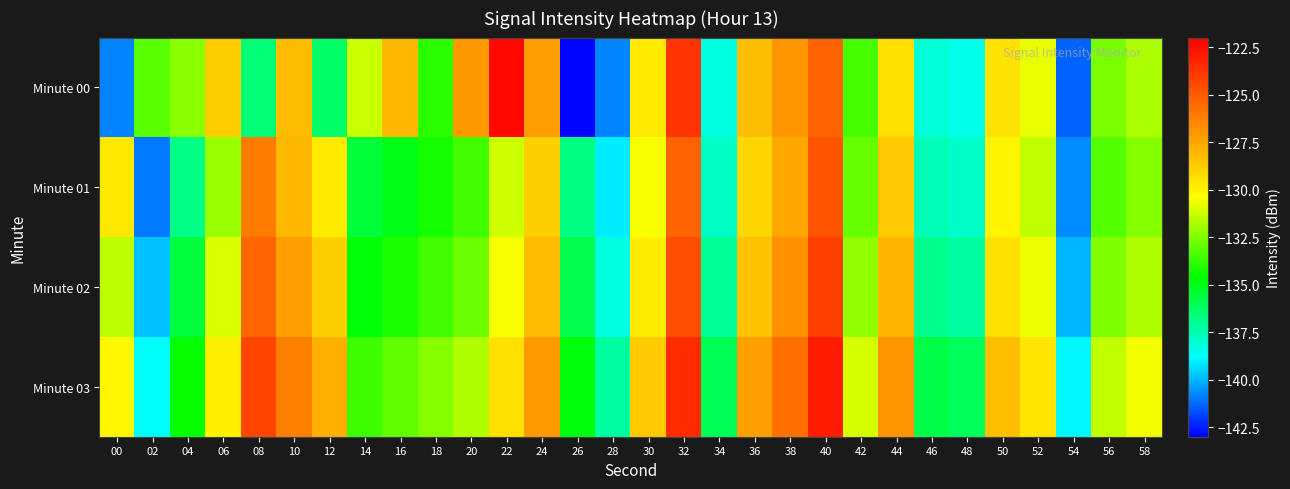

How many series are shown in this chart?

4